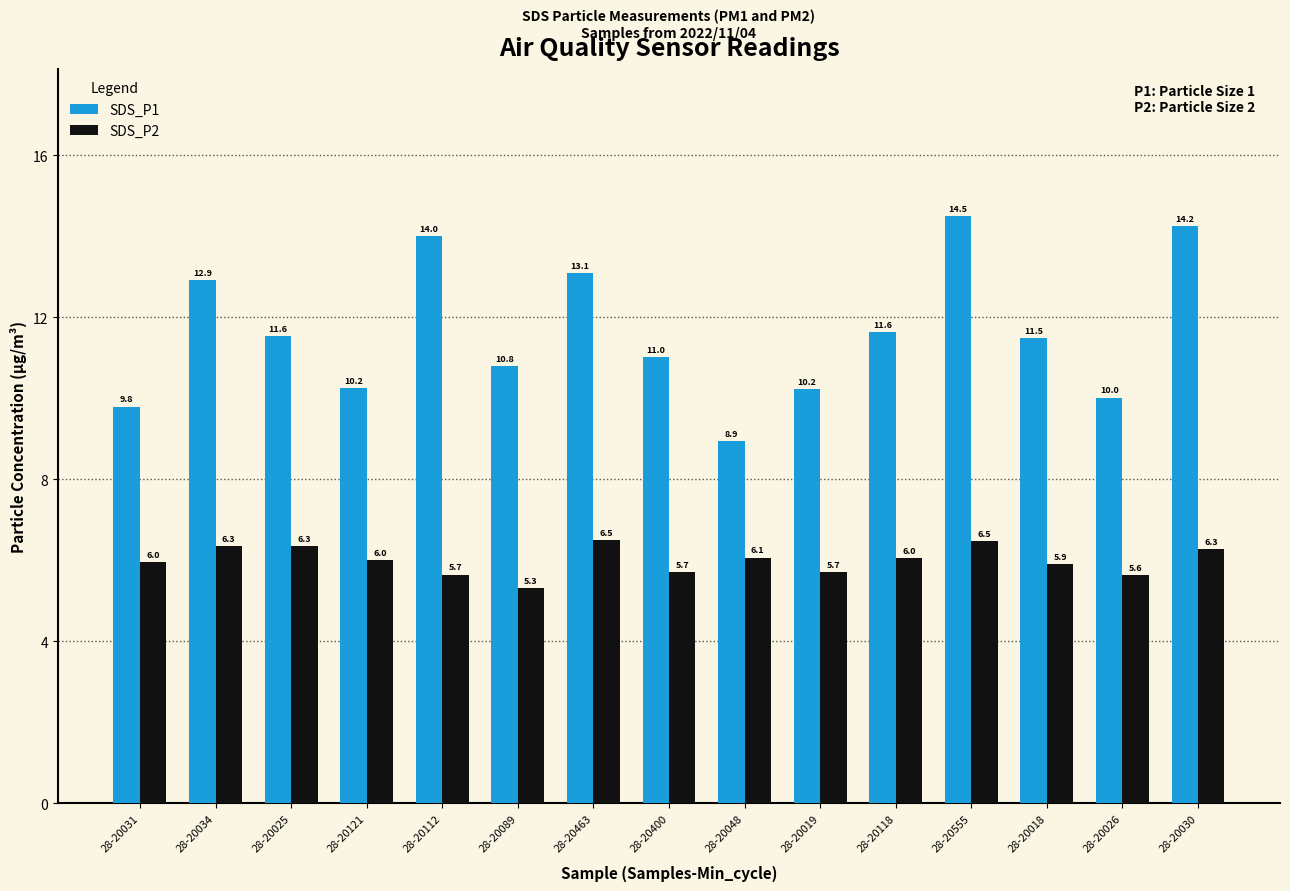

What is the label of the 9th bar from the right?

28-20463